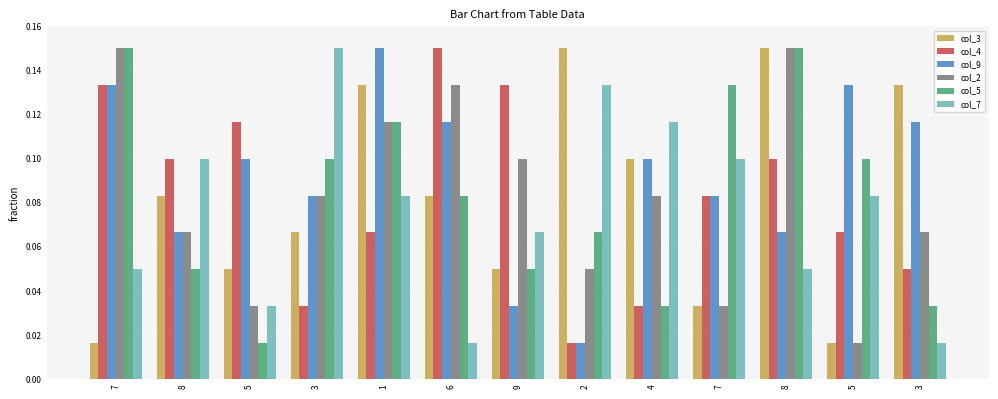

How many bars are there in total?

78